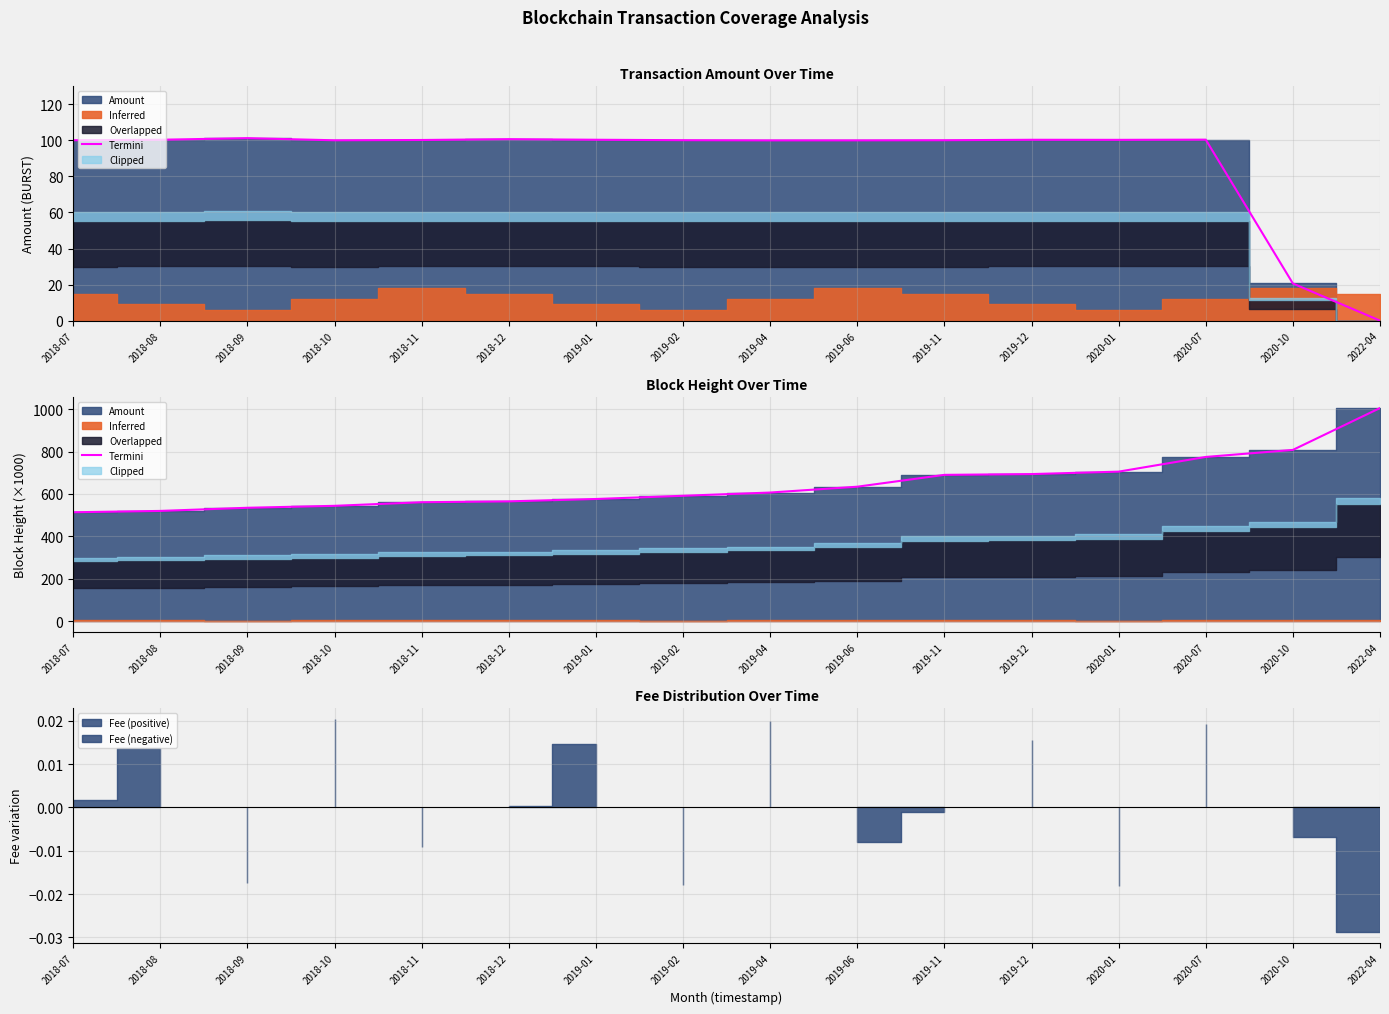

List the labels in order of value, smallest first.

2018-07, 2018-08, 2018-09, 2018-10, 2018-11, 2018-12, 2019-01, 2019-02, 2019-04, 2019-06, 2019-11, 2019-12, 2020-01, 2020-07, 2020-10, 2022-04